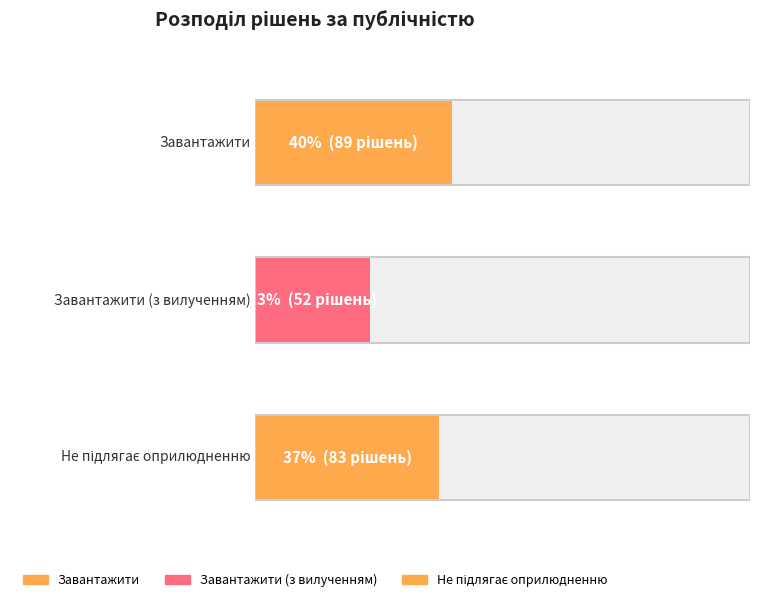

Is it true that the value at Не підлягає оприлюдненню is 141?

False